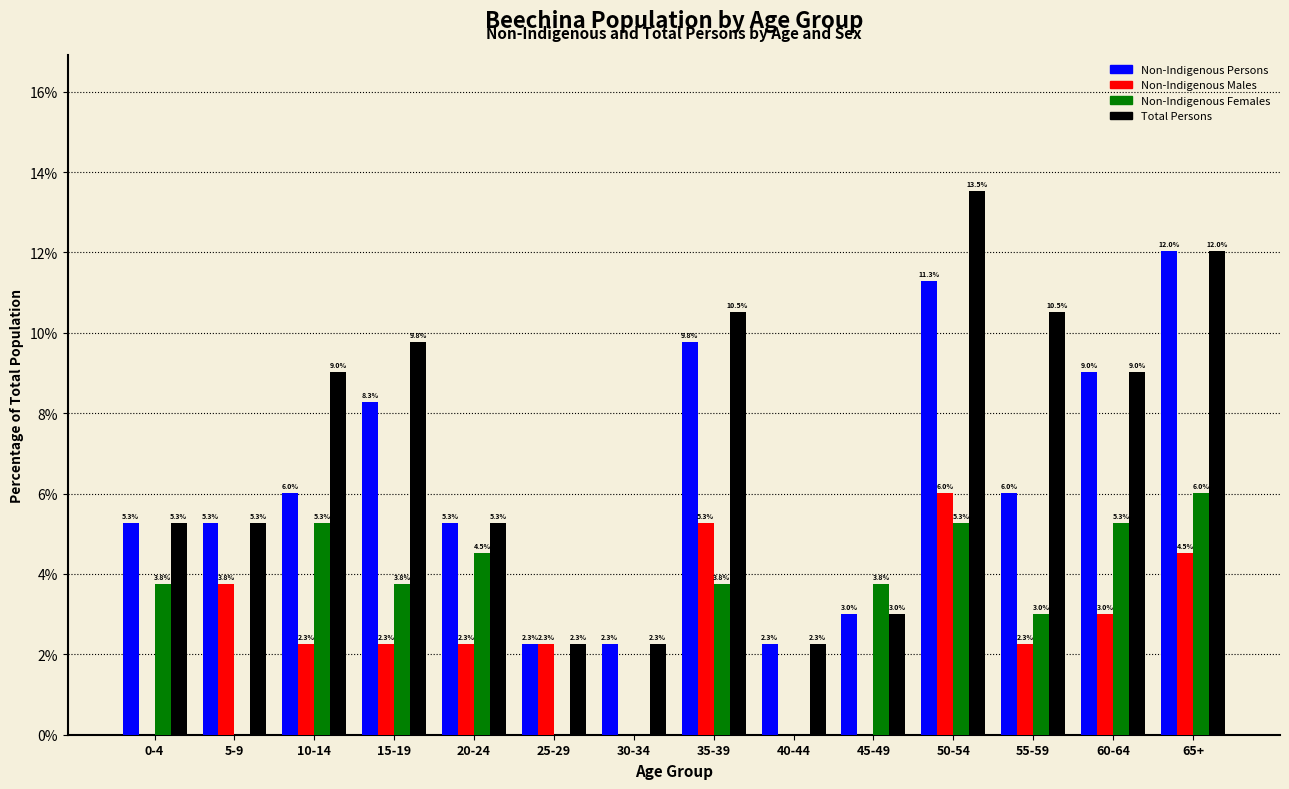

Reading left to right, transcribe all the data shown in this chart.

Non-Indigenous Persons: 0-4=5.3	5-9=5.3	10-14=6.0	15-19=8.3	20-24=5.3	25-29=2.3	30-34=2.3	35-39=9.8	40-44=2.3	45-49=3.0	50-54=11.3	55-59=6.0	60-64=9.0	65+=12.0
Non-Indigenous Males: 0-4=0.0	5-9=3.8	10-14=2.3	15-19=2.3	20-24=2.3	25-29=2.3	30-34=0.0	35-39=5.3	40-44=0.0	45-49=0.0	50-54=6.0	55-59=2.3	60-64=3.0	65+=4.5
Non-Indigenous Females: 0-4=3.8	5-9=0.0	10-14=5.3	15-19=3.8	20-24=4.5	25-29=0.0	30-34=0.0	35-39=3.8	40-44=0.0	45-49=3.8	50-54=5.3	55-59=3.0	60-64=5.3	65+=6.0
Total Persons: 0-4=5.3	5-9=5.3	10-14=9.0	15-19=9.8	20-24=5.3	25-29=2.3	30-34=2.3	35-39=10.5	40-44=2.3	45-49=3.0	50-54=13.5	55-59=10.5	60-64=9.0	65+=12.0